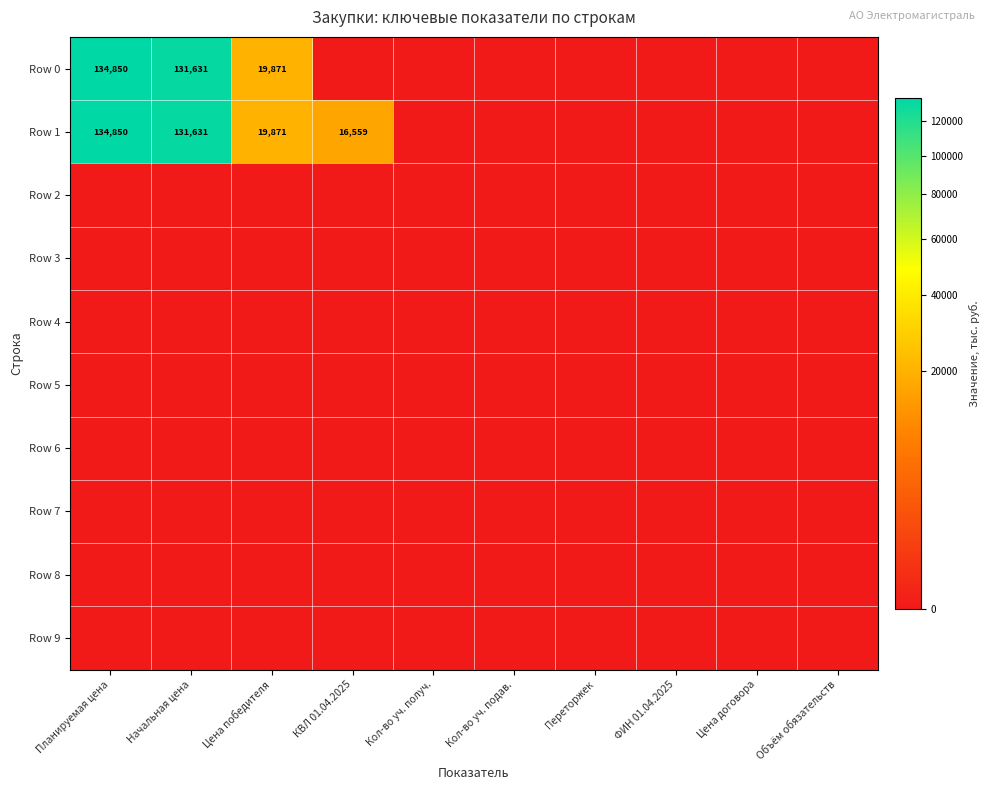

Which series has the largest total across all categories?

Row 1